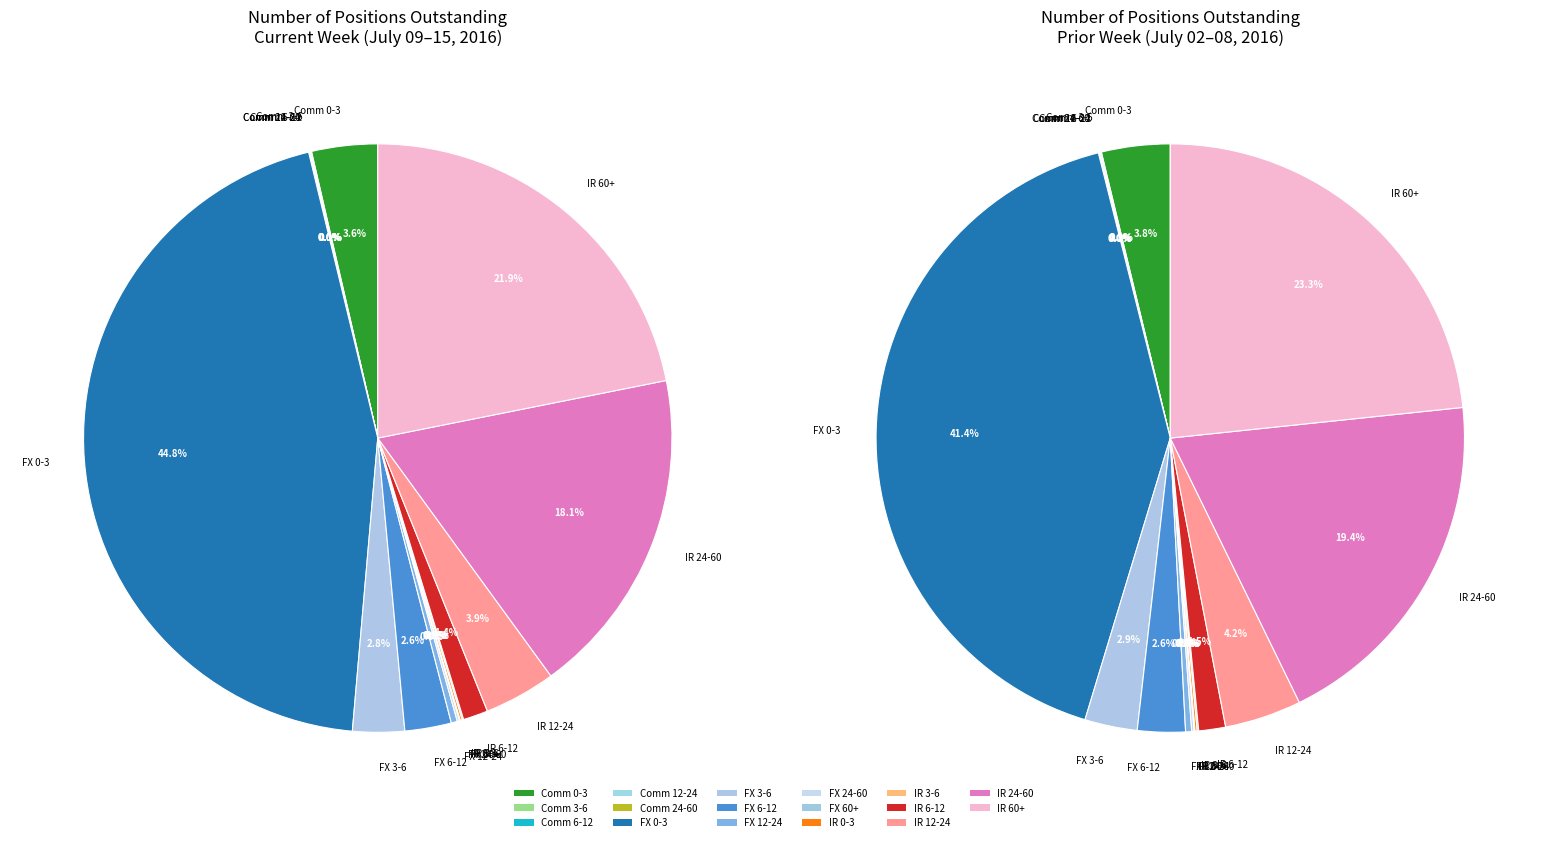

The Commodities 6-12 slice represents 1% of the pie. True or false?

False